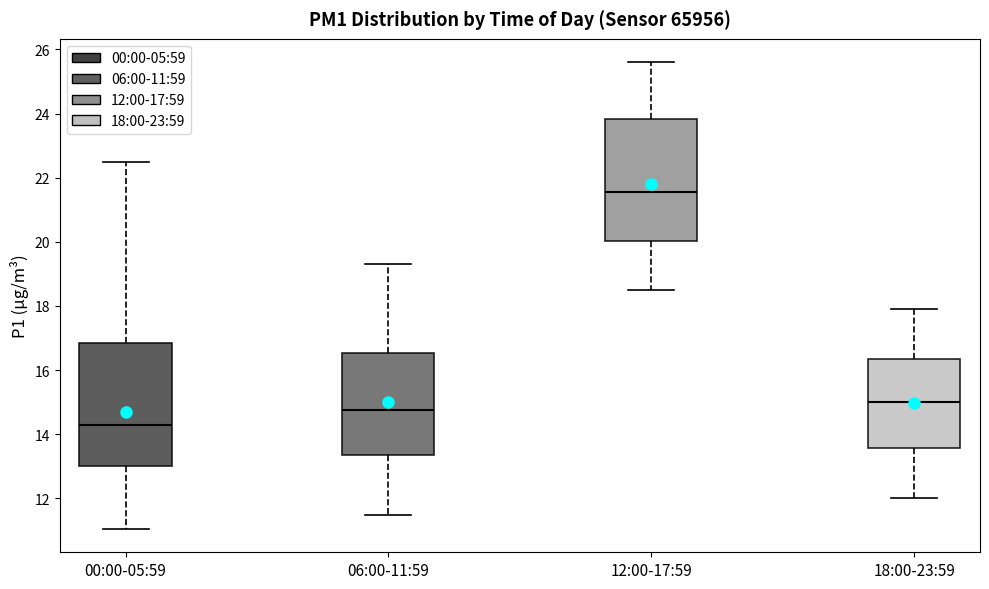

Which box has the highest median line?

12:00-17:59